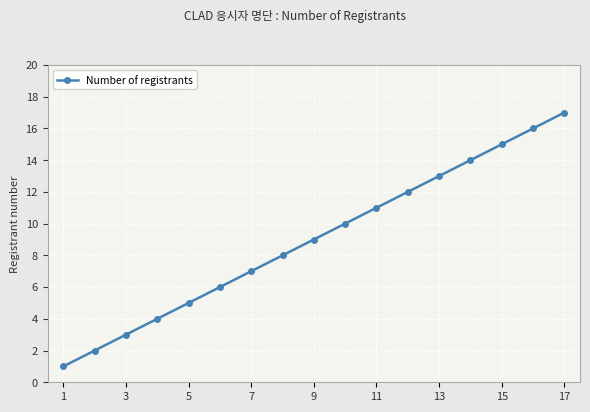

How many data points does each series have?

17